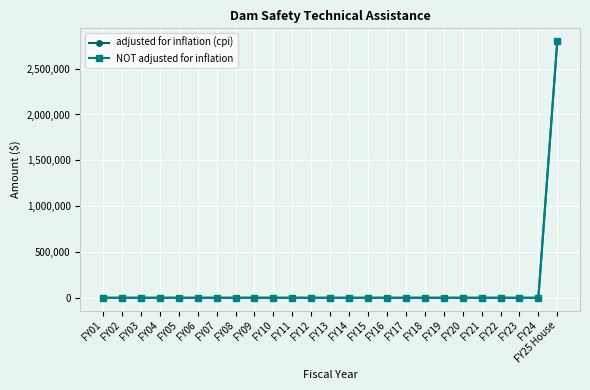

Which label corresponds to the smallest value in the chart?

FY01